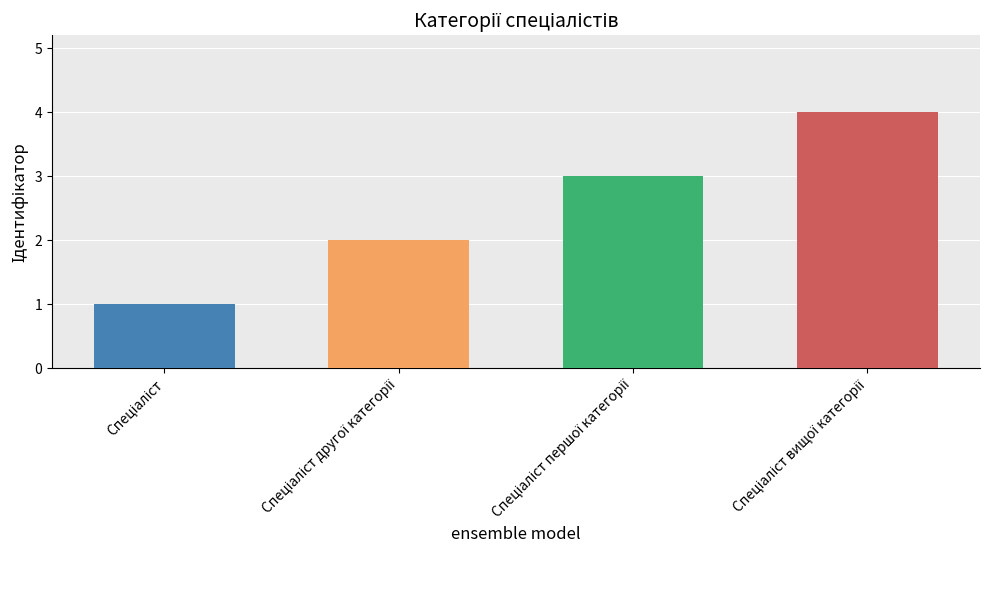

What is the minimum value shown in the chart?

1